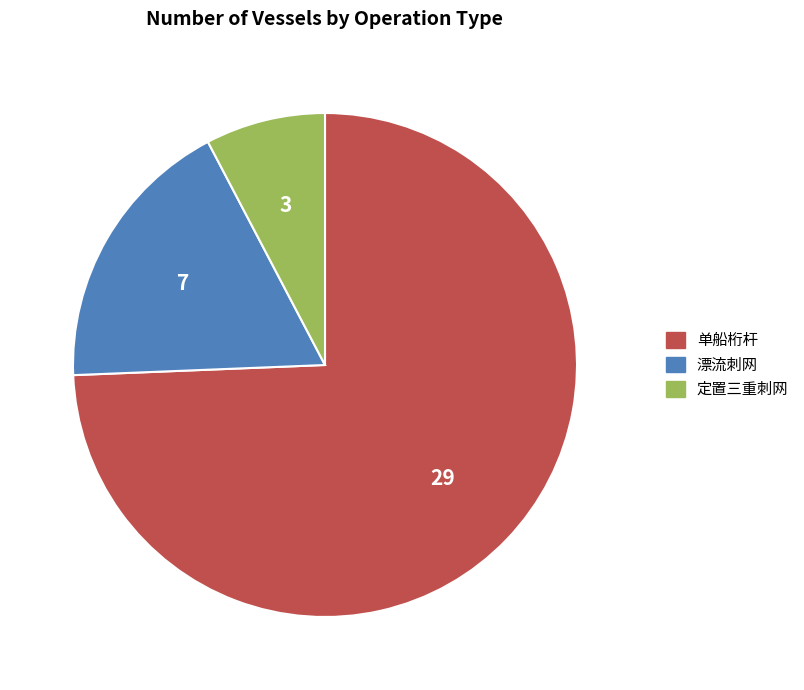

What is the ratio of the value at 单船桁杆 to the value at 定置三重刺网?

9.7